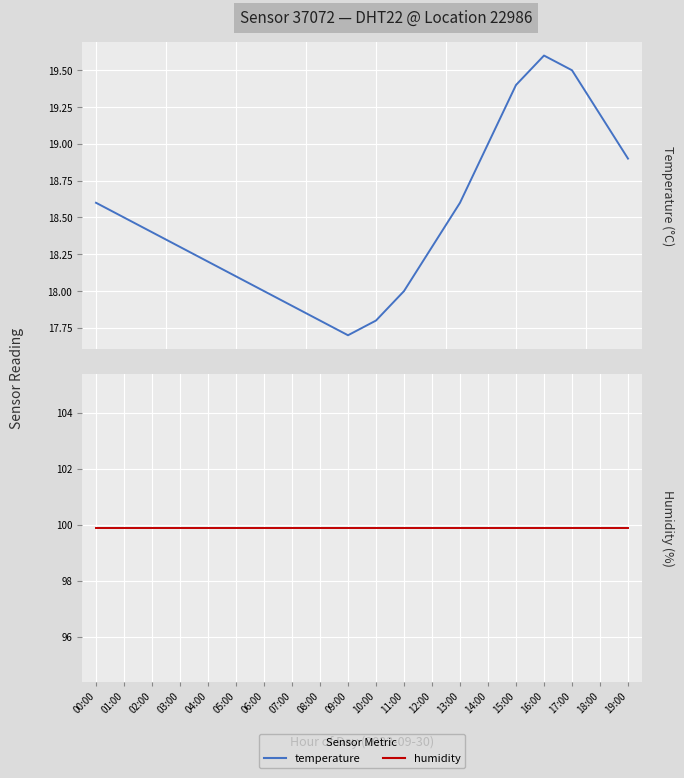

Reading right to left, list all the values displayed in this chart.

temperature: 18.9	19.2	19.5	19.6	19.4	19.0	18.6	18.3	18.0	17.8	17.7	17.8	17.9	18.0	18.1	18.2	18.3	18.4	18.5	18.6
humidity: 99.9	99.9	99.9	99.9	99.9	99.9	99.9	99.9	99.9	99.9	99.9	99.9	99.9	99.9	99.9	99.9	99.9	99.9	99.9	99.9